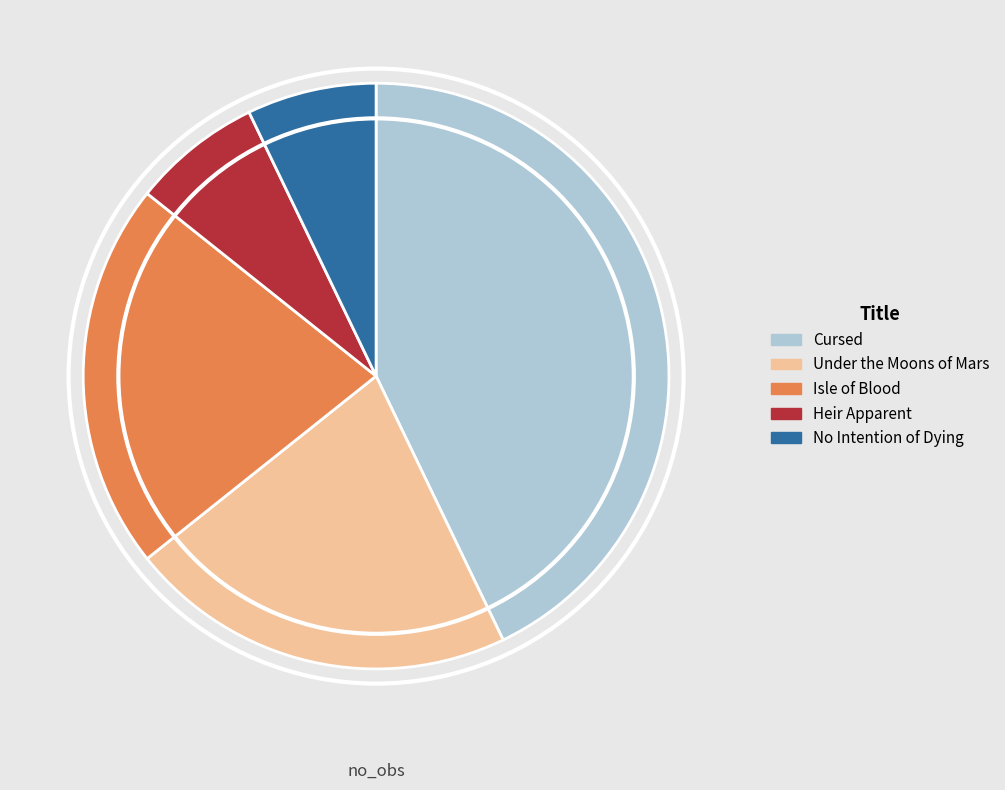

Is there a majority slice in this chart?

No